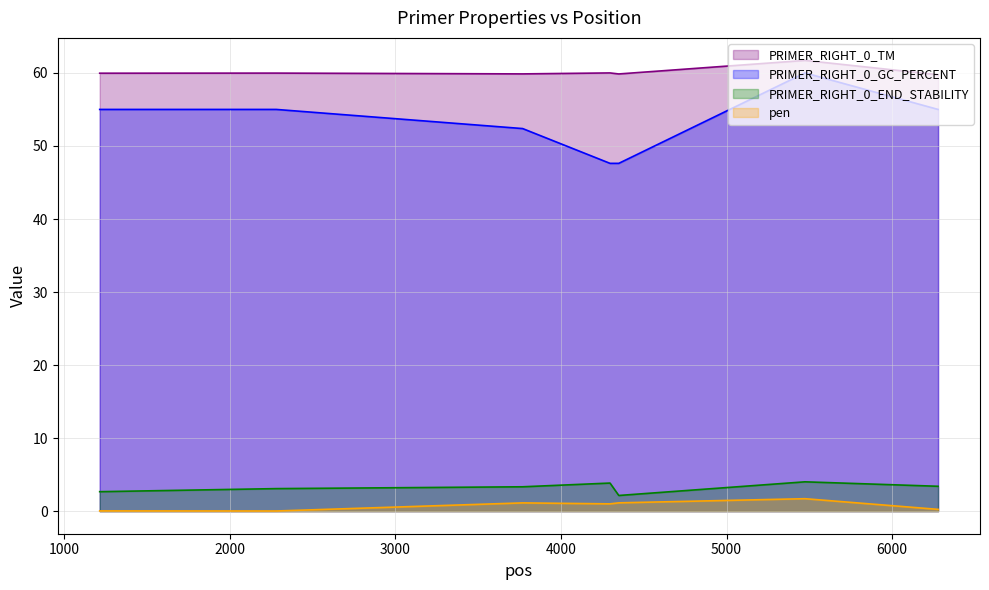

What is the sum of all PRIMER_RIGHT_0_GC_PERCENT values?

372.6